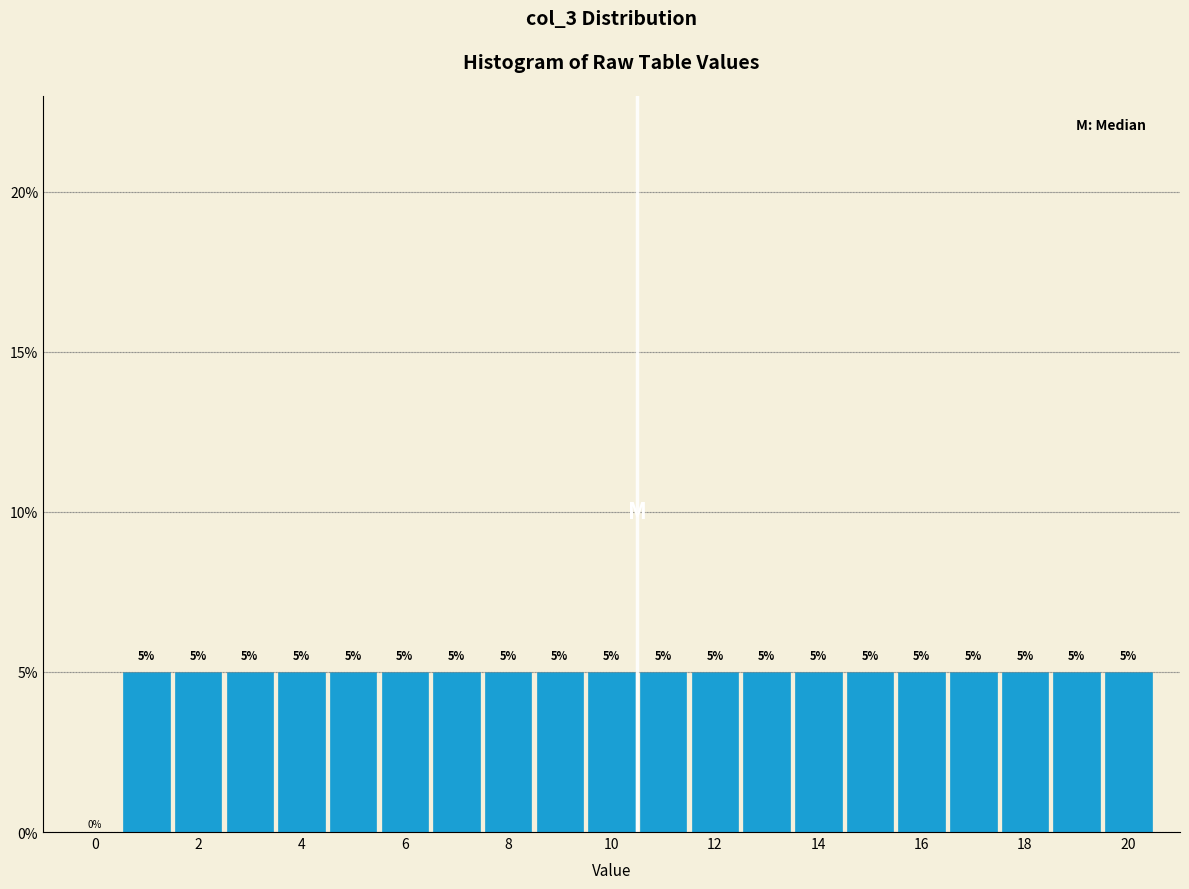

Reading left to right, transcribe this chart: for each bar, give the range it covers on the x-axis and its height. The bar edges are not printed on the chart, so give them approximately, as read against the axis.

-0.5 to 0.5: 0
0.5 to 1.5: 5
1.5 to 2.5: 5
2.5 to 3.5: 5
3.5 to 4.5: 5
4.5 to 5.5: 5
5.5 to 6.5: 5
6.5 to 7.5: 5
7.5 to 8.5: 5
8.5 to 9.5: 5
9.5 to 10.5: 5
10.5 to 11.5: 5
11.5 to 12.5: 5
12.5 to 13.5: 5
13.5 to 14.5: 5
14.5 to 15.5: 5
15.5 to 16.5: 5
16.5 to 17.5: 5
17.5 to 18.5: 5
18.5 to 19.5: 5
19.5 to 20.5: 5